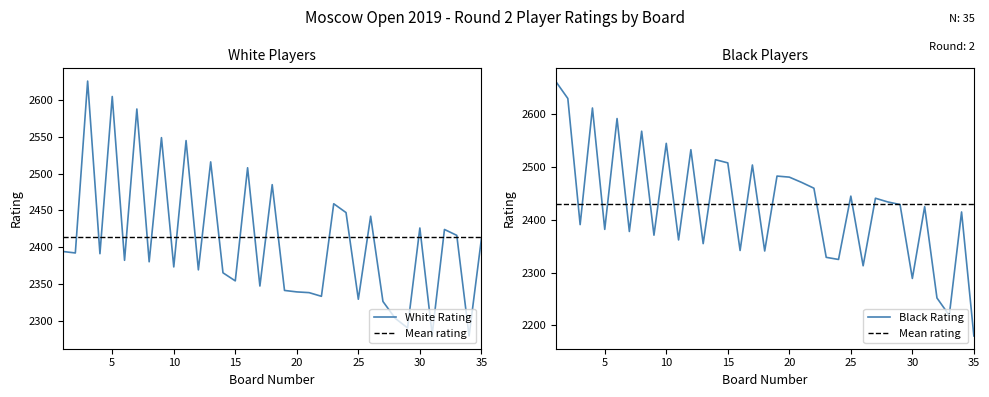

What is the difference between the maximum and minimum values in the White Rating series?

347